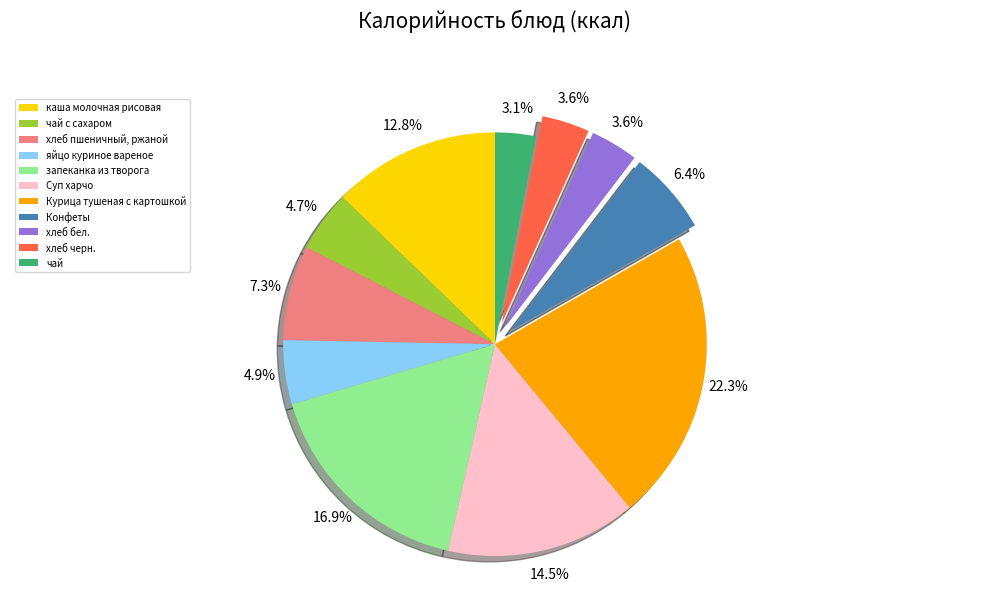

How much of the chart is everything except хлеб черн.?

96.4%